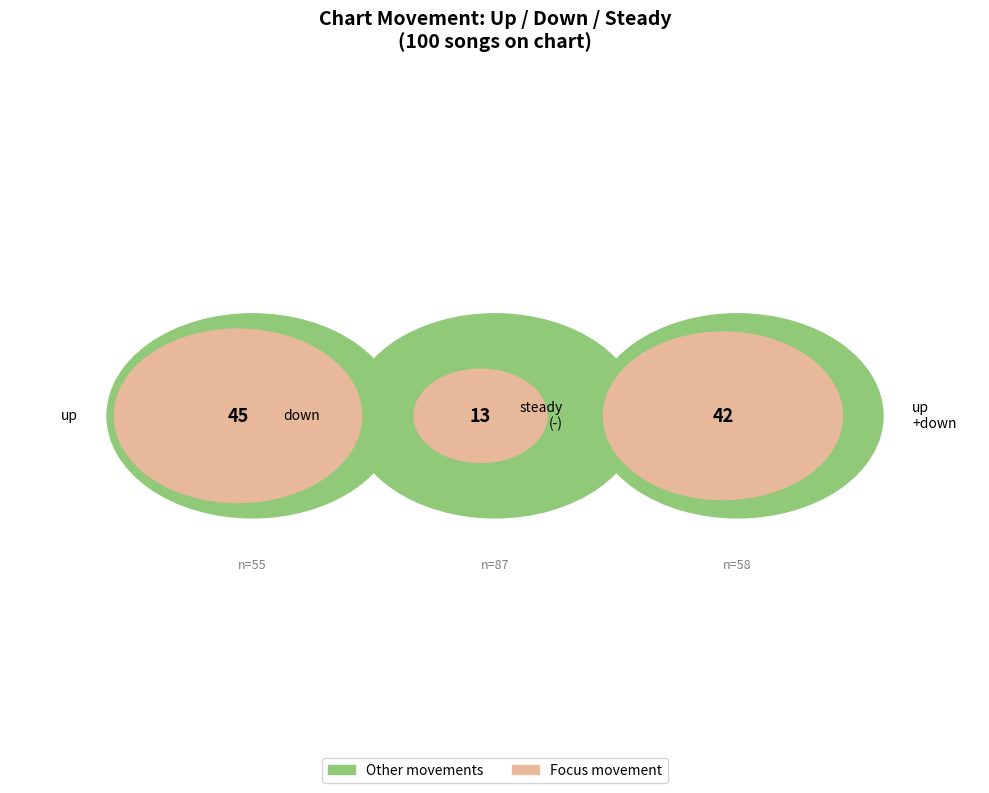

Is it true that down is 23% of the pie?

False